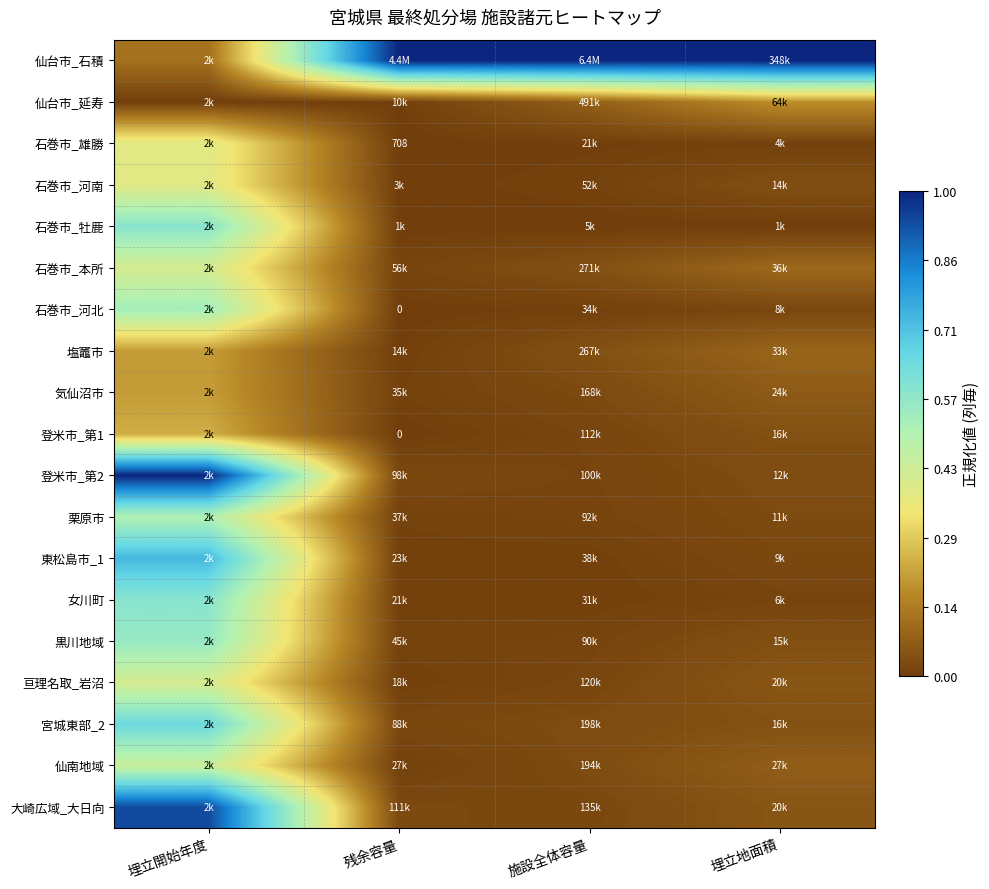

Which label corresponds to the smallest value in the chart?

埋立開始年度